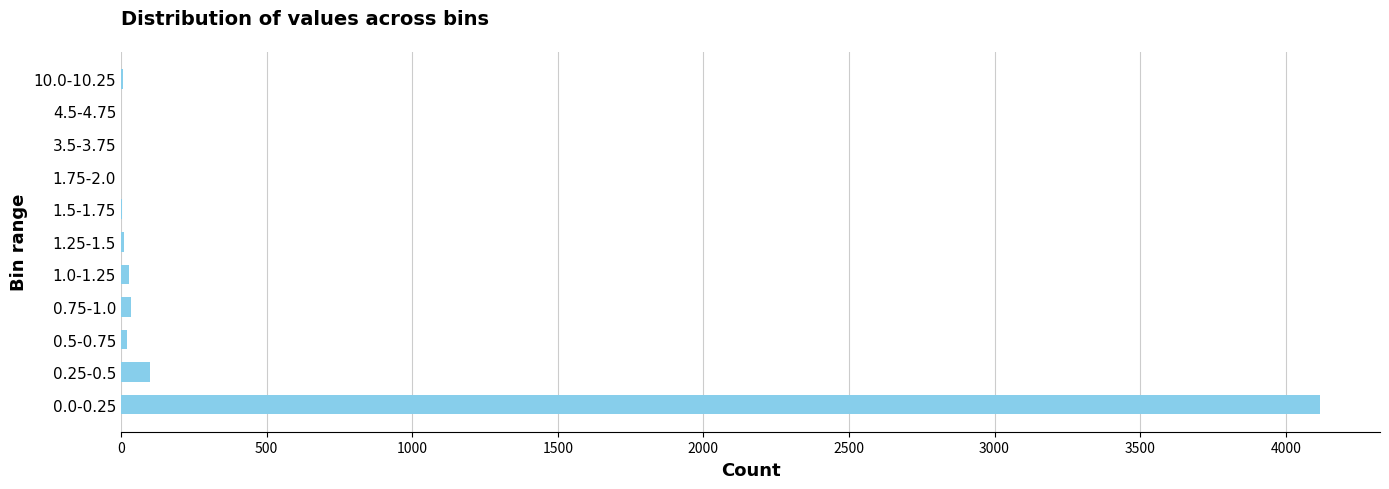

What is the greatest value displayed?

4118